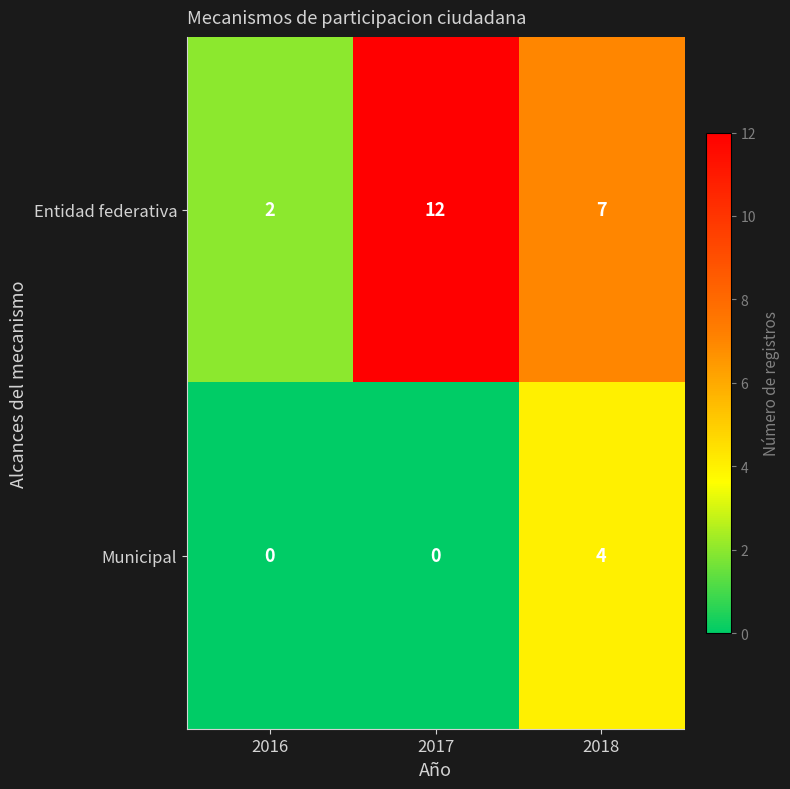

At which category is the sum across all series the highest?

2017